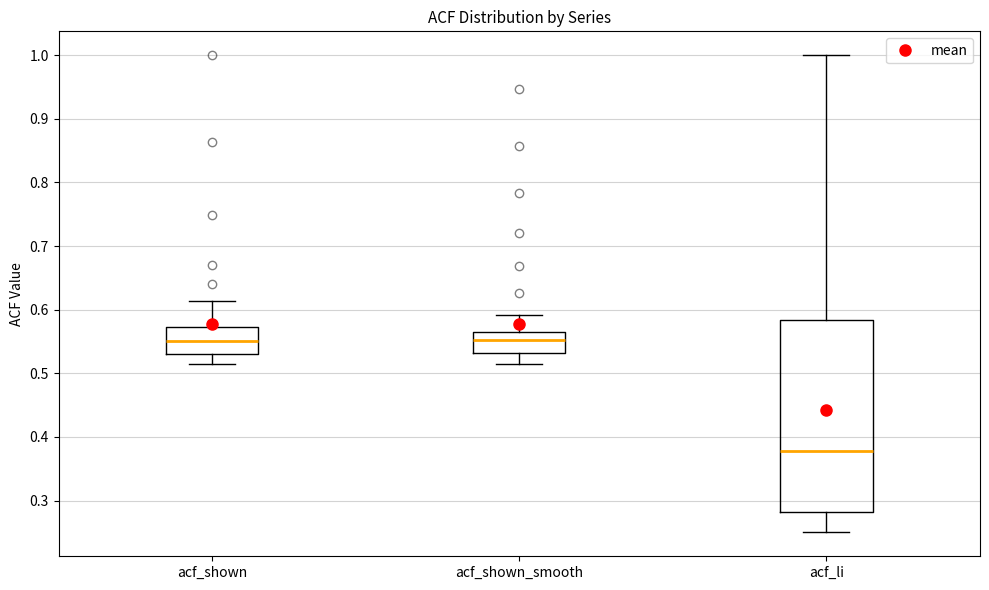

Which box is the tallest, from its lower edge to its upper edge?

acf_li